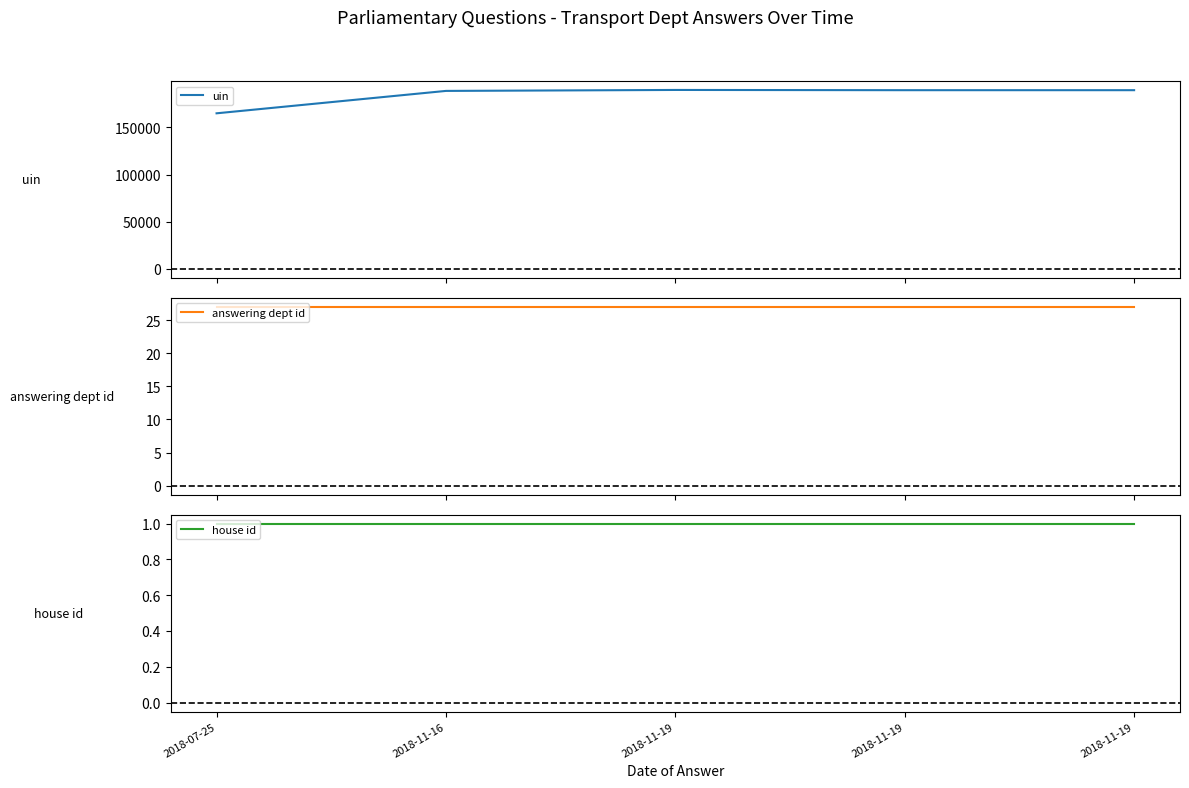

Reading left to right, extract all data points from this chart.

uin: 165036	188783	189797	189550	189553
answering dept id: 27	27	27	27	27
house id: 1	1	1	1	1